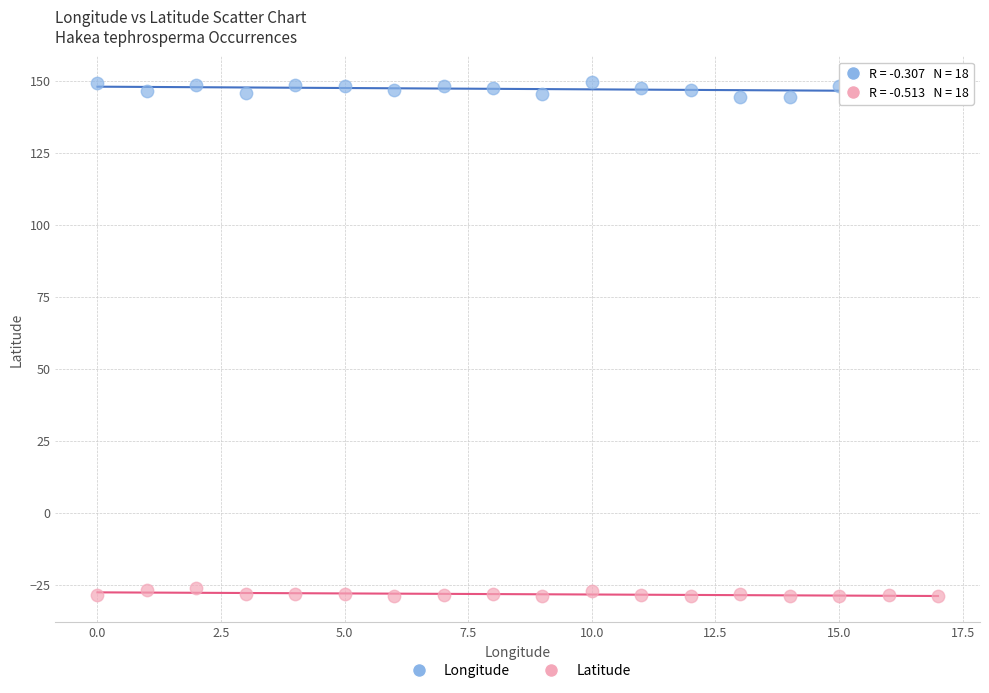

Which series reaches the minimum Y coordinate?

Latitude